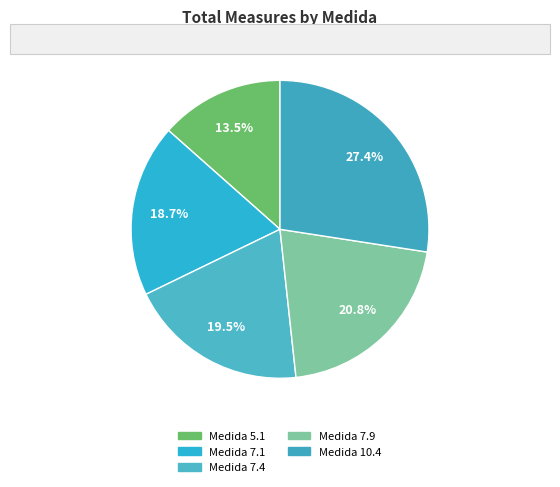

What is the smallest slice in the pie chart?

5.1 (a), 5.1 (b), 5.1 (c), 5.1 (d)